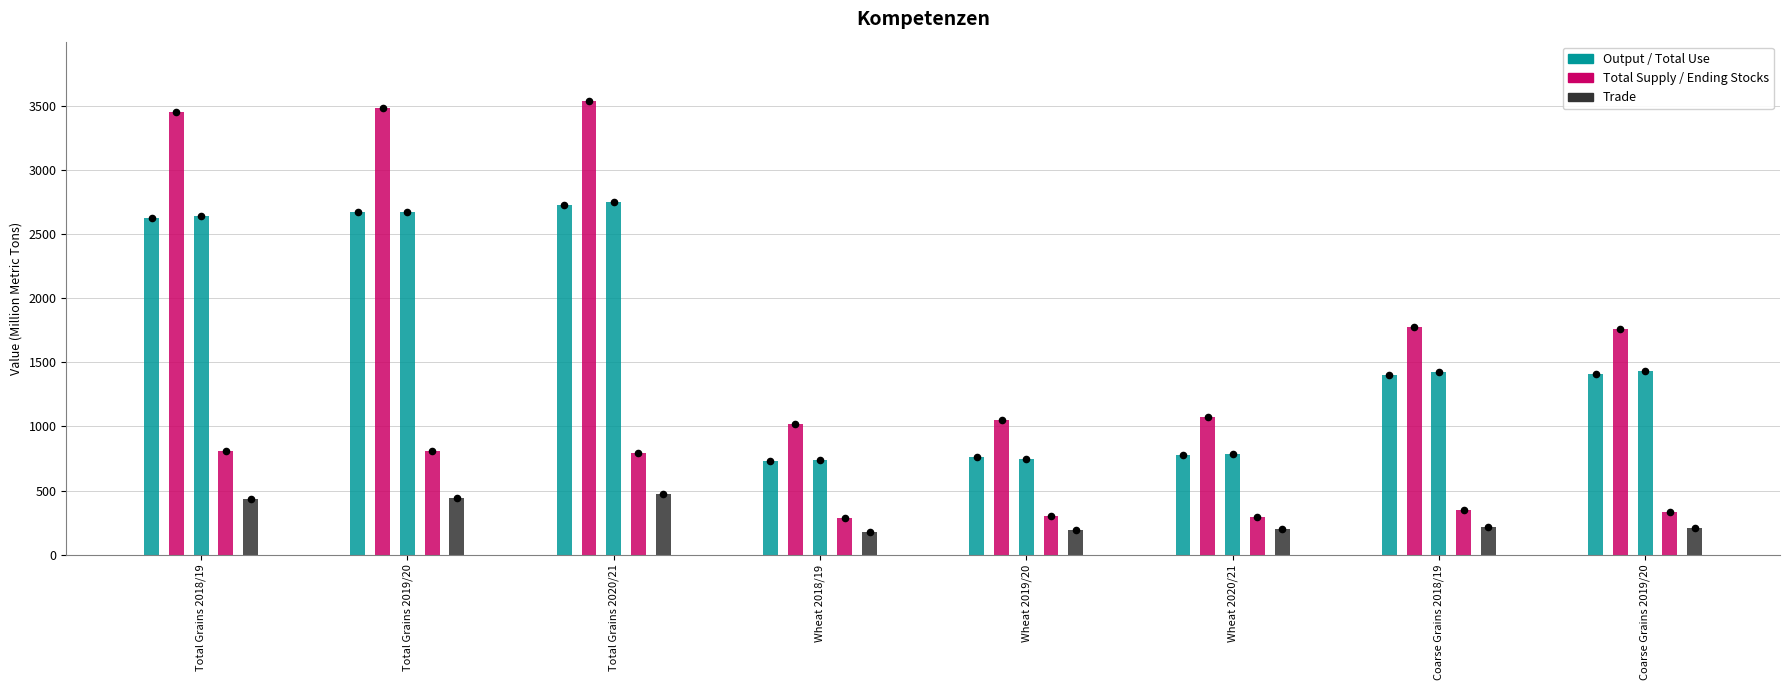

At how many categories does at least one series exceed 434?

8